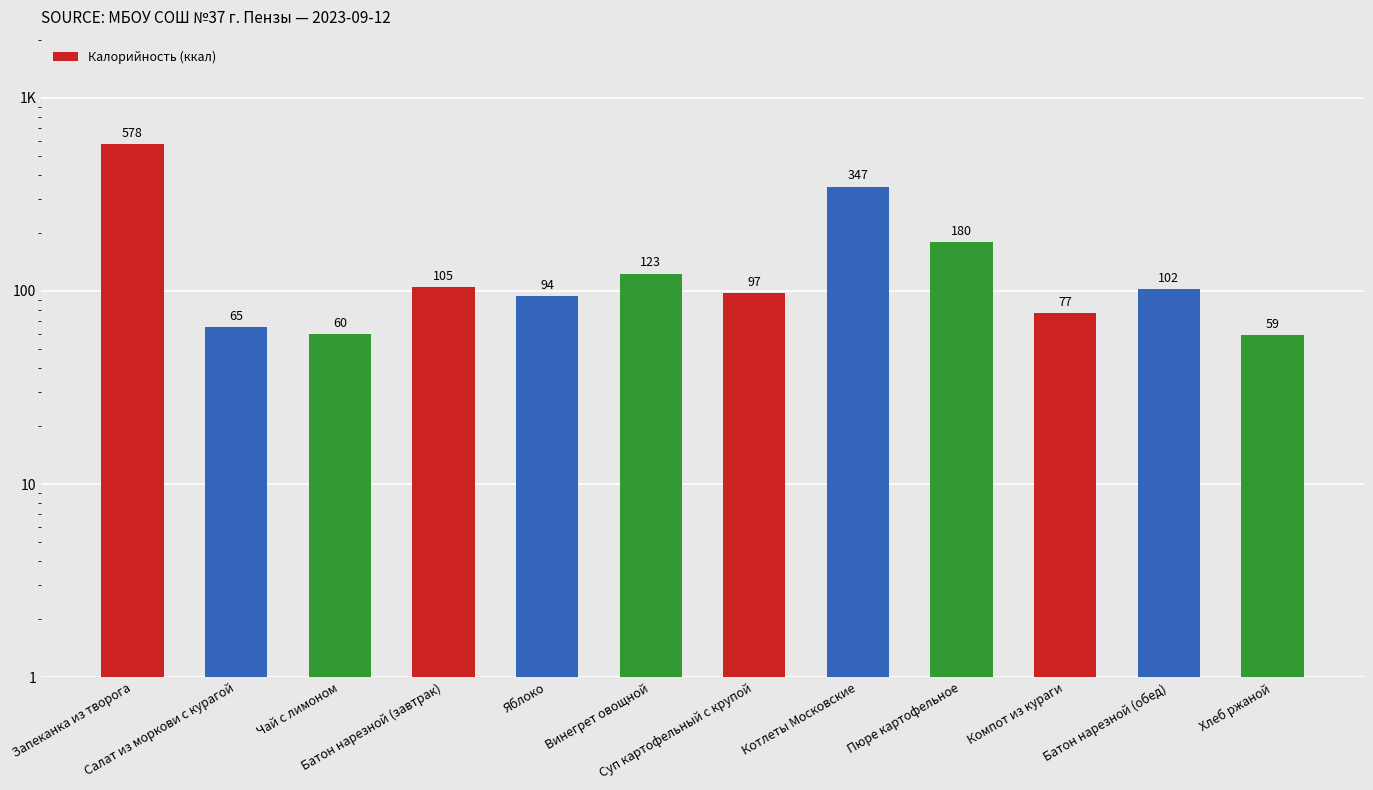

Which has a higher value, Запеканка из творога or Компот из кураги?

Запеканка из творога